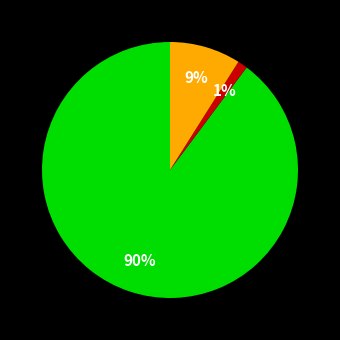

Is there any slice that represents more than half of the pie?

Yes